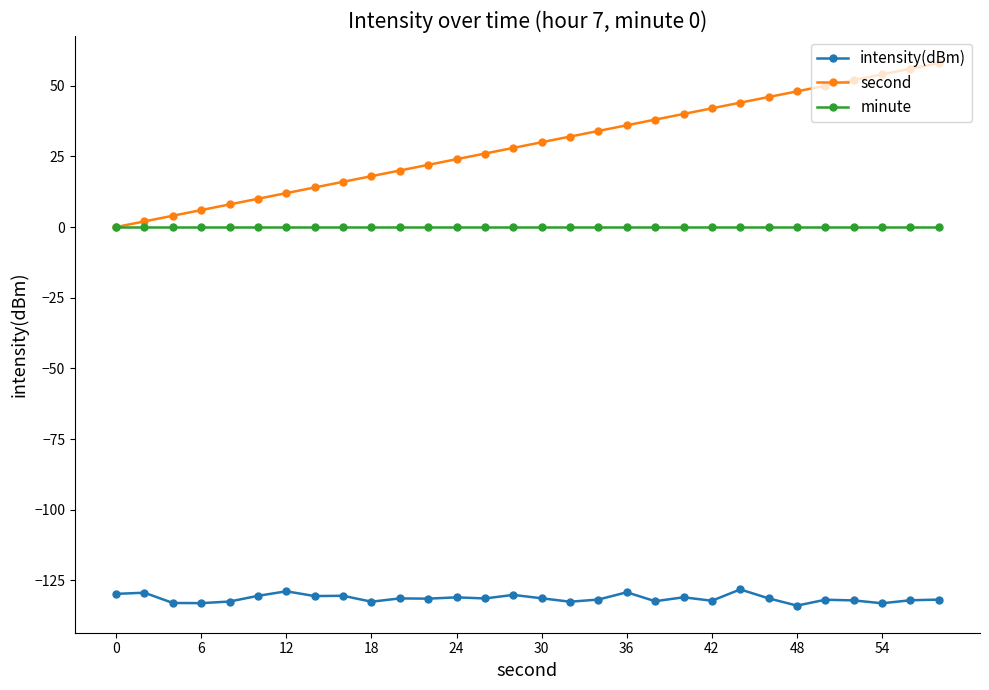

What is the lowest value of the intensity(dBm) series?

-133.9